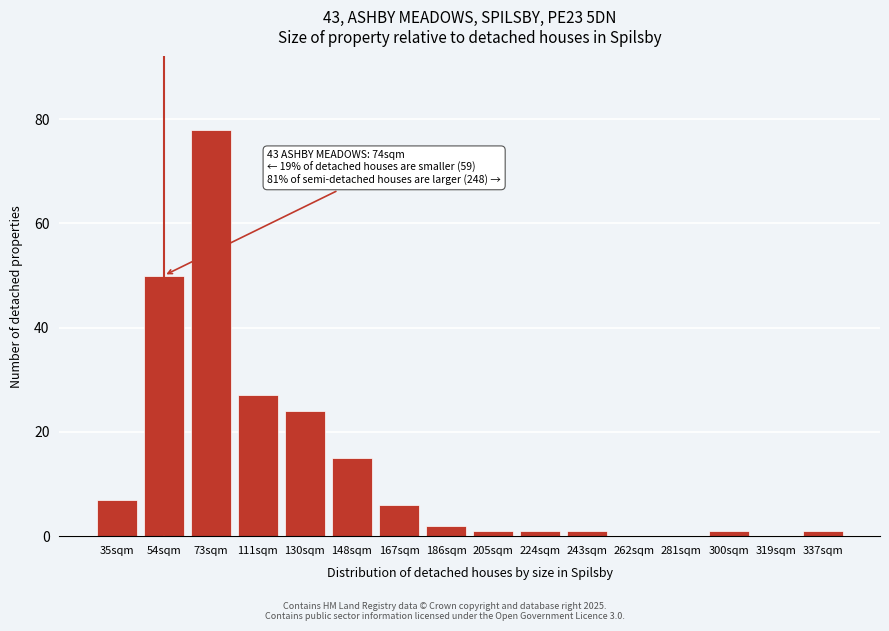

Reading left to right, list all the values displayed in this chart.

35sqm=7	54sqm=50	73sqm=78	111sqm=27	130sqm=24	148sqm=15	167sqm=6	186sqm=2	205sqm=1	224sqm=1	243sqm=1	262sqm=0	281sqm=0	300sqm=1	319sqm=0	337sqm=1